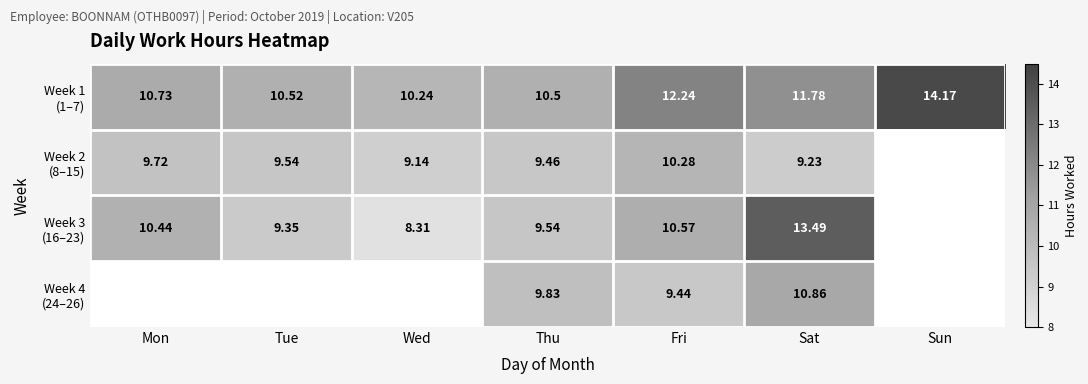

What is the highest value of the Week 1 (1–7) series?

14.2